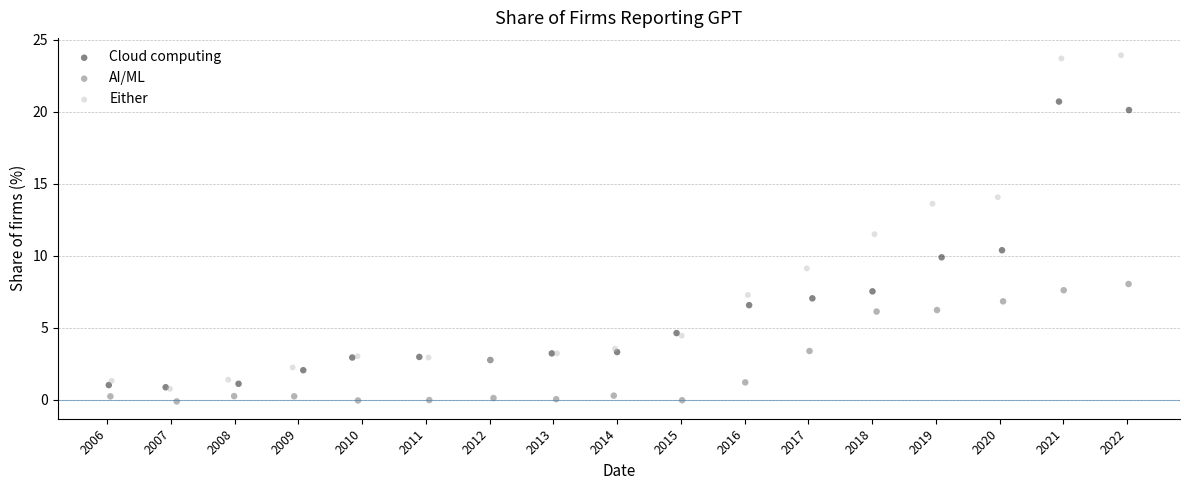

What are all the series names shown in the legend?

Cloud computing, AI/ML, Either